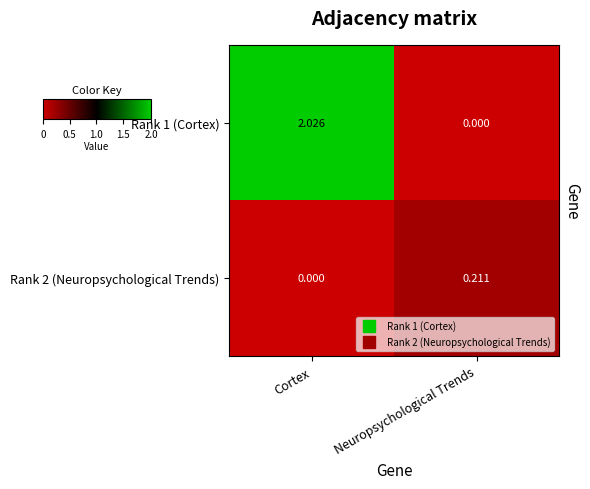

At which category is the sum across all series the highest?

Cortex